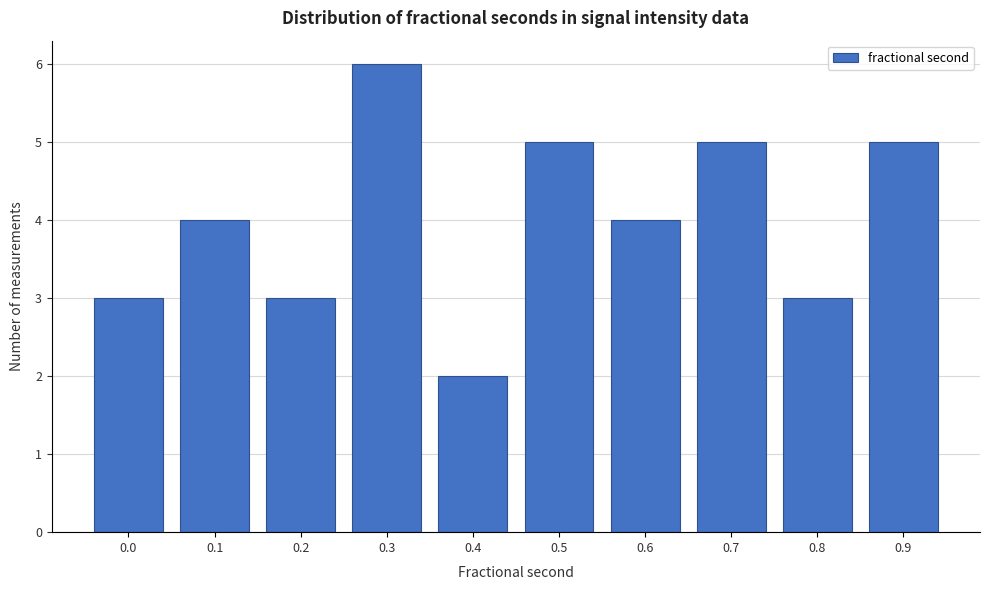

Reading left to right, what are all the values shown in this chart?

3	4	3	6	2	5	4	5	3	5